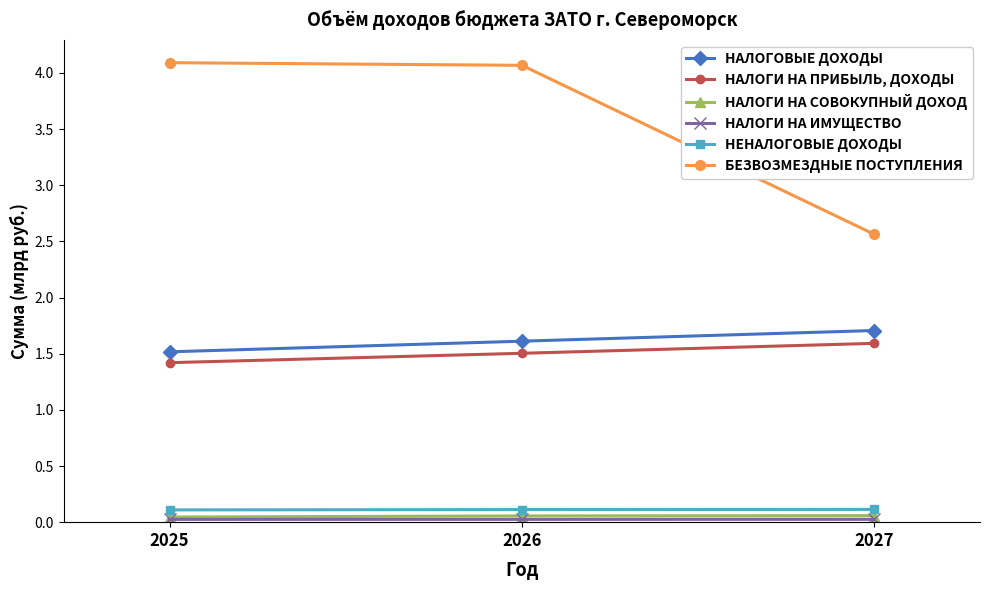

What is the difference between the highest and lowest values at 2027?

2.5